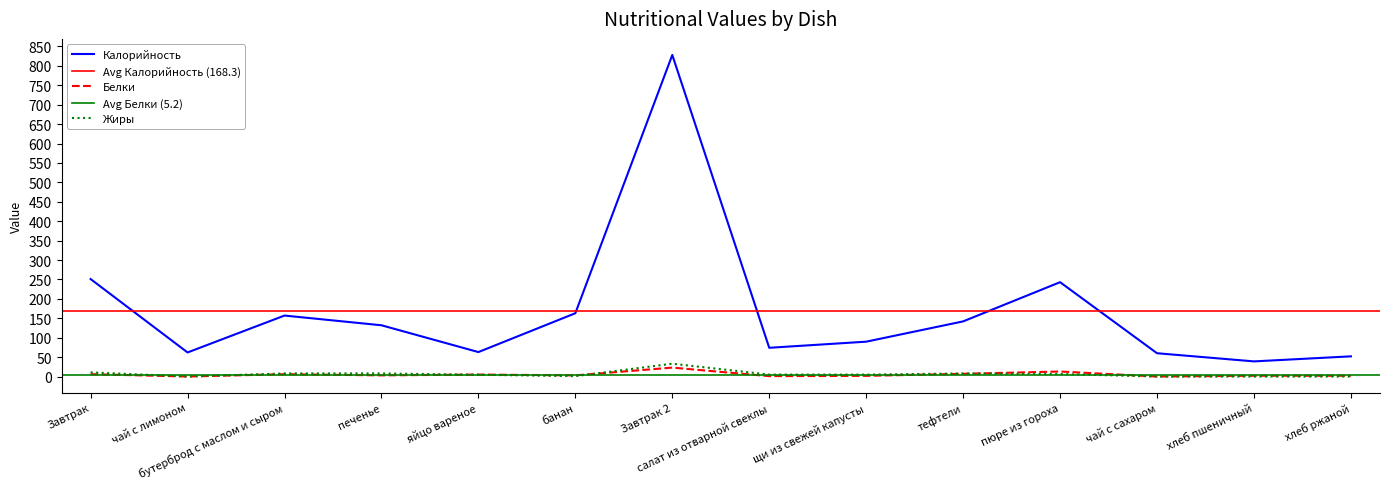

What is the spread (max minus min) of values at хлеб пшеничный?

39.0